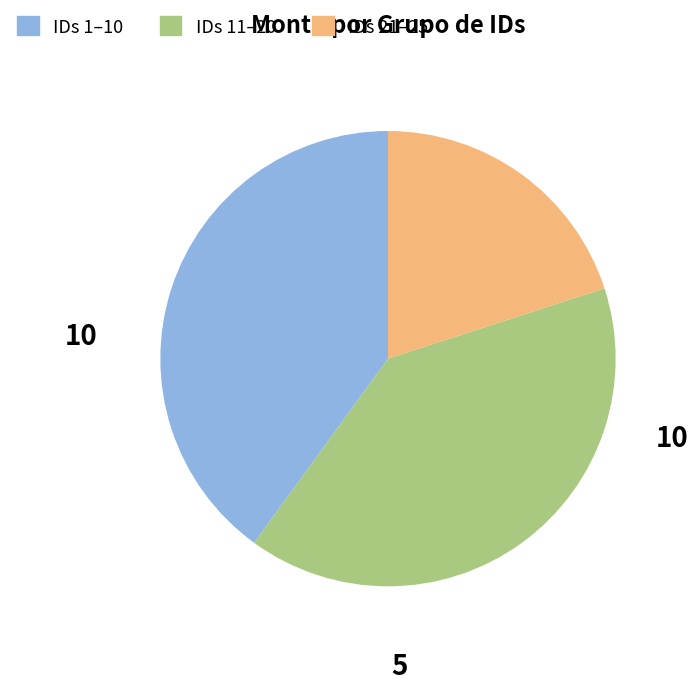

How many slices are in this pie chart?

3